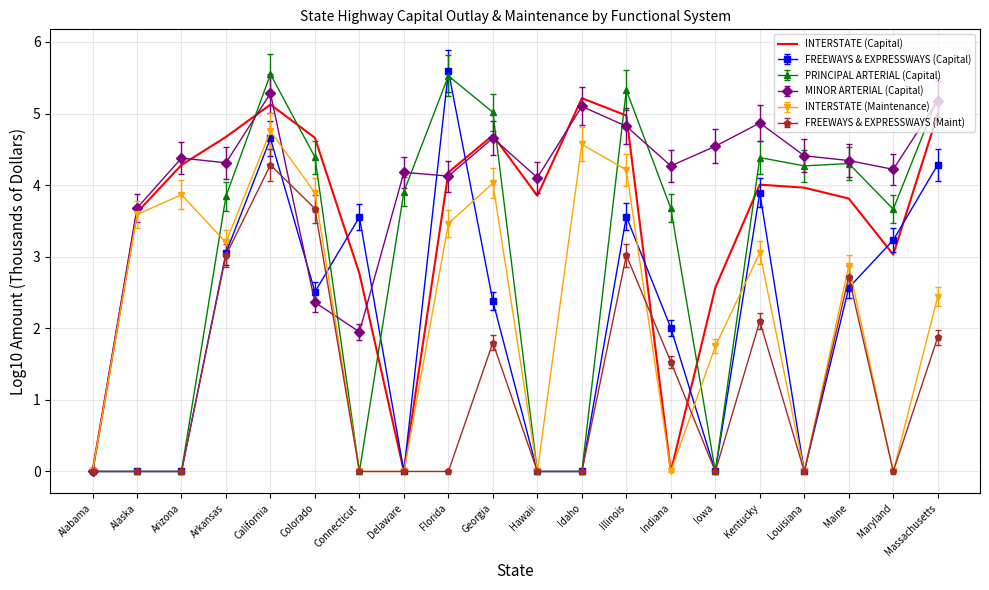

Count the number of categories in the chart.

20